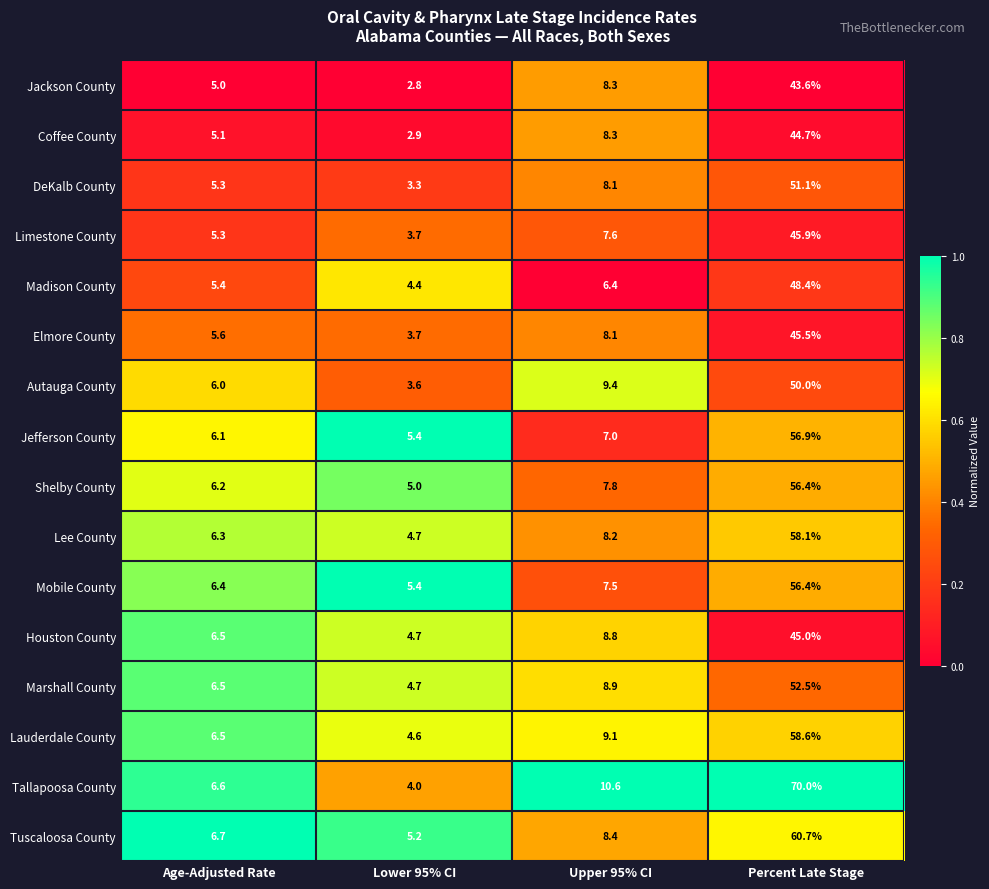

Is it true that Autauga County equals 6.0 at Age-Adjusted Rate?

True